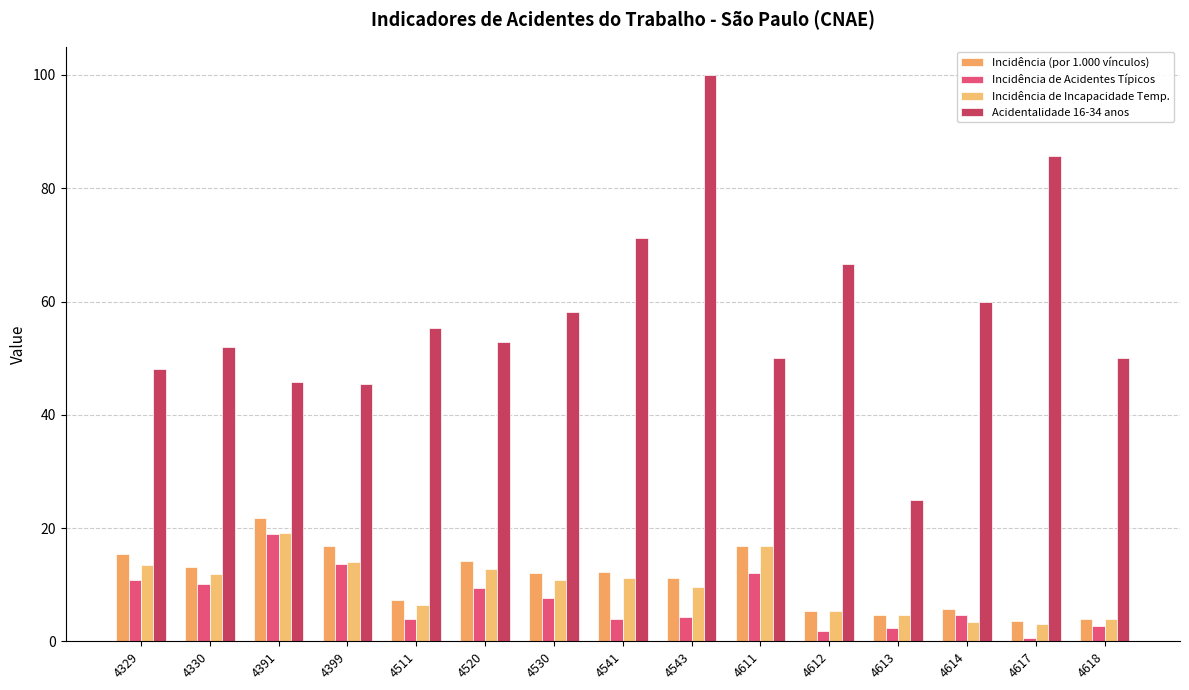

What is the maximum value for Acidentalidade 16-34 anos?

100.0